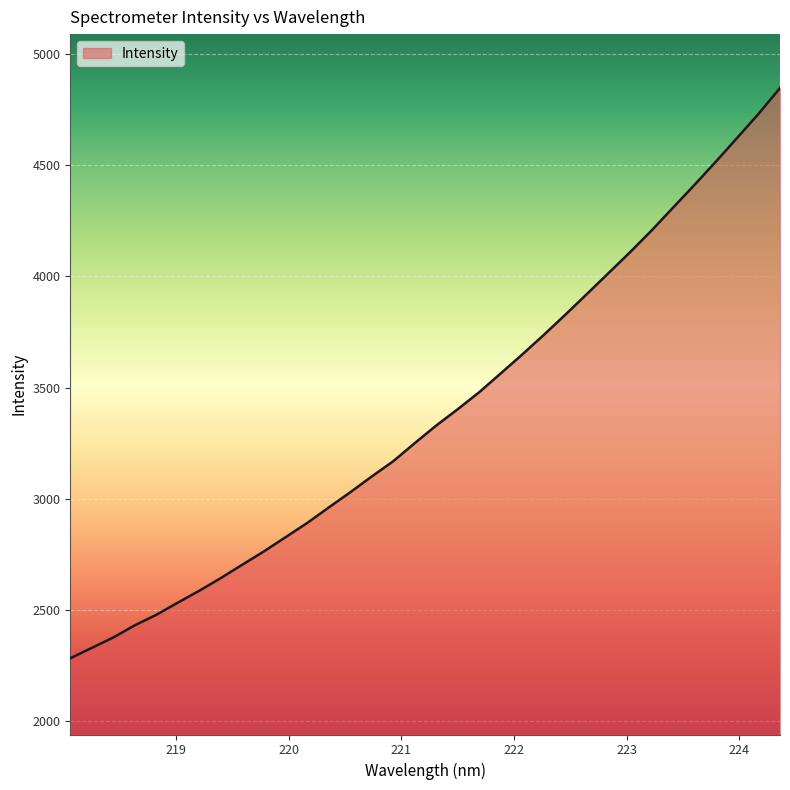

What is the difference between the maximum and minimum values?

2563.0